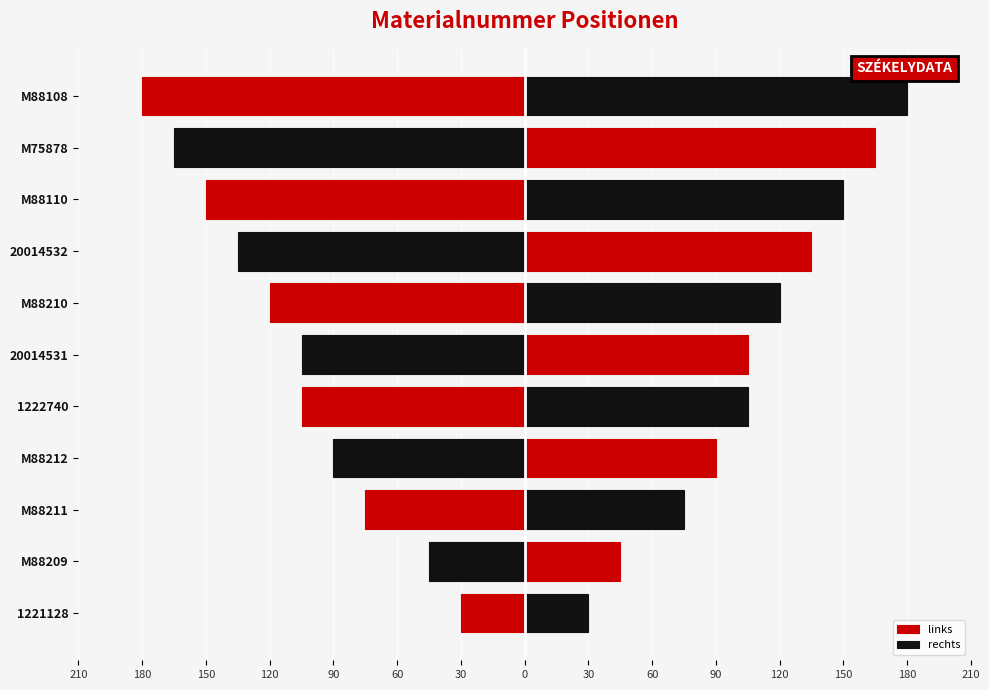

What are all the series names shown in the legend?

links, rechts